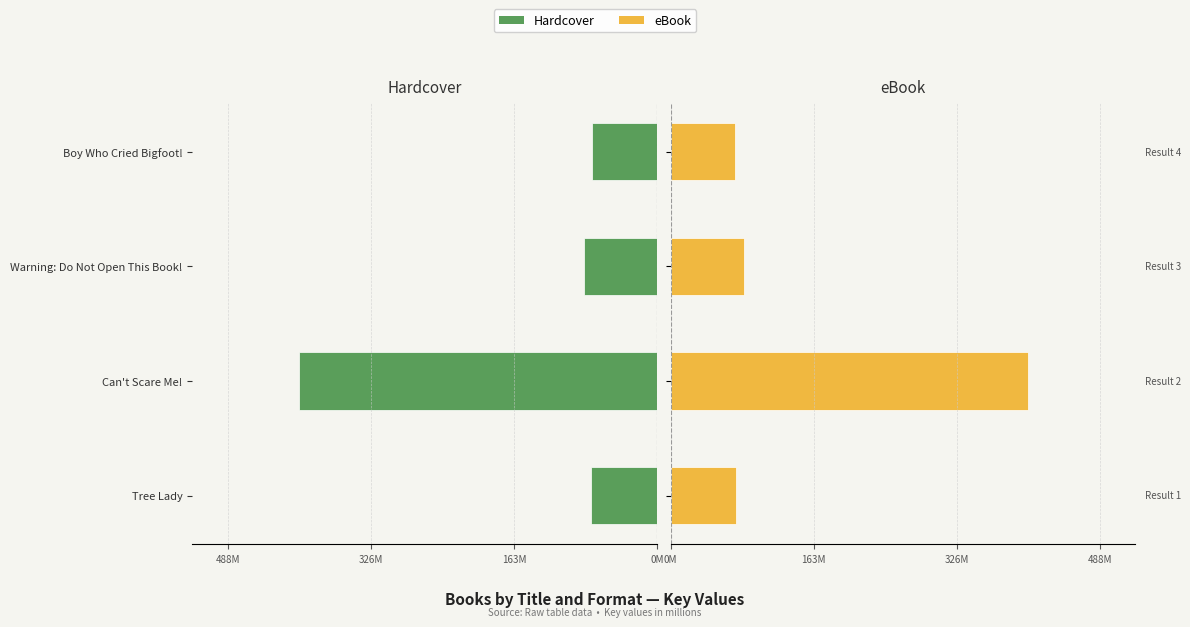

What are all the series names shown in the legend?

Hardcover, eBook